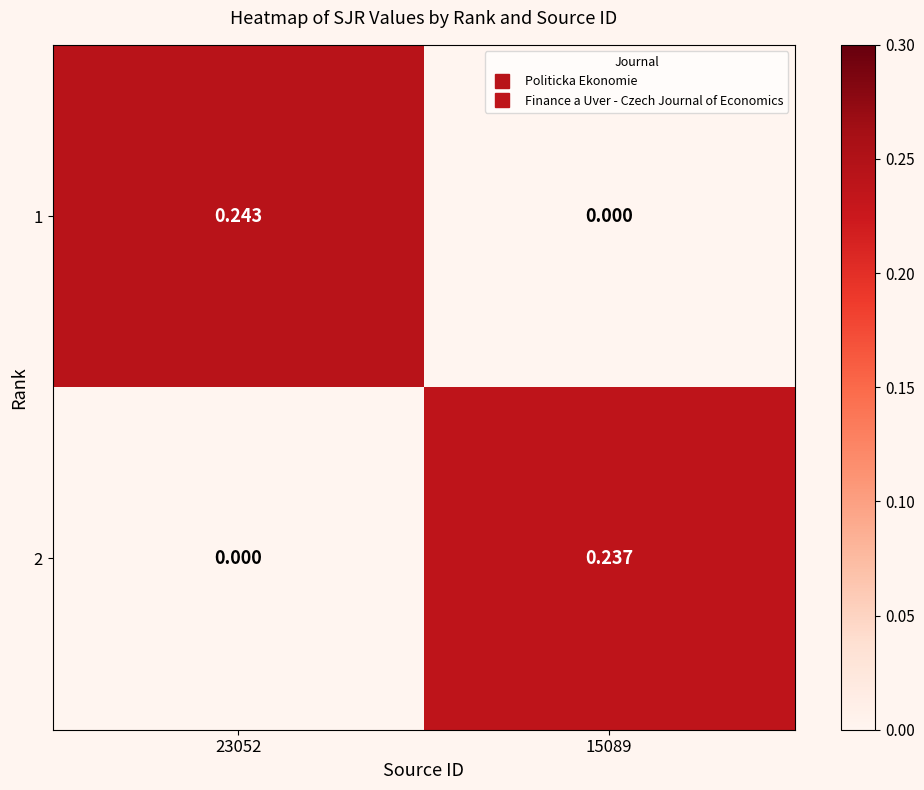

Which series has the largest range (max minus min)?

1